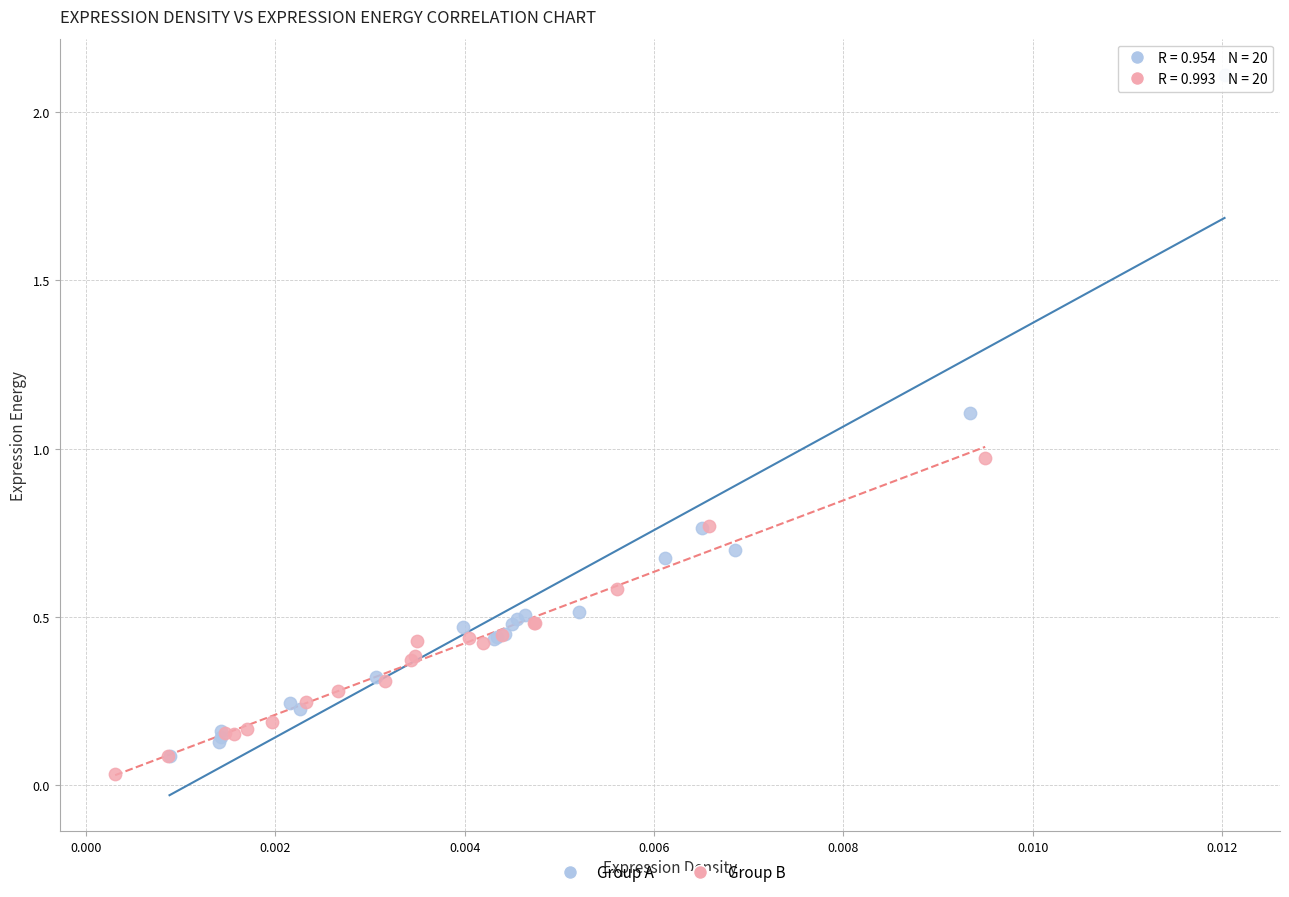

Which series contains the highest Y value?

Group A